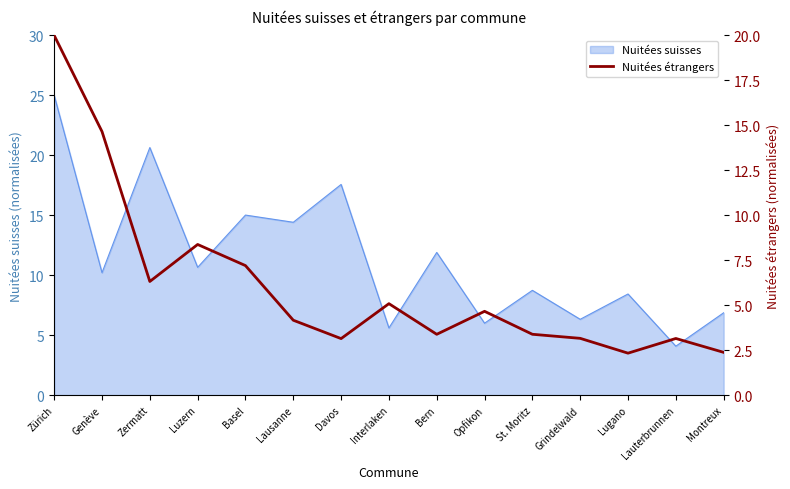

Read the Nuitées suisses value at Montreux.

6.9